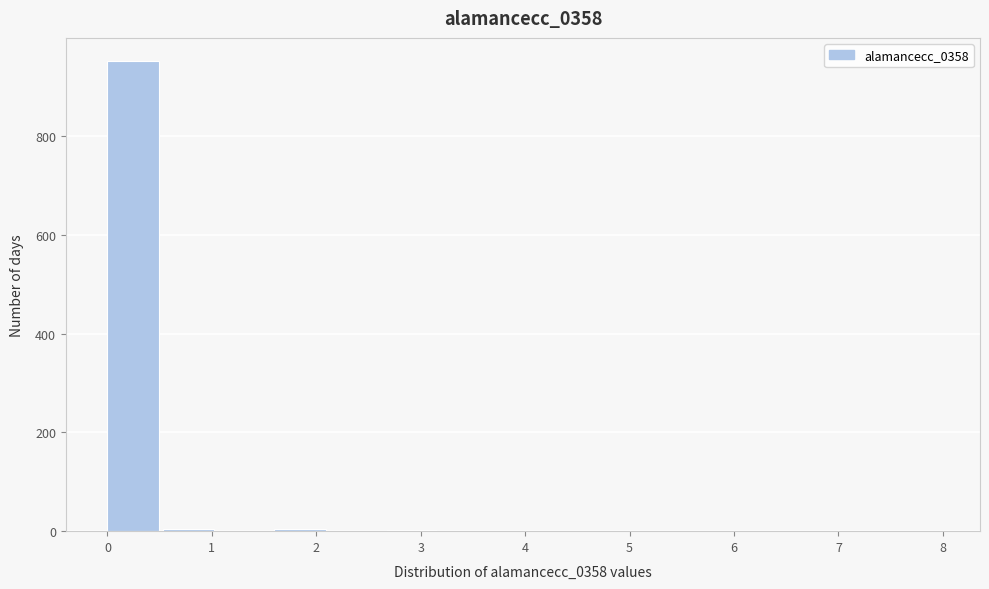

Reading left to right, list every bar in this chart as the range it spans on the x-axis followed by its height. Neither the bar edges nor the heights are printed on the chart, so give them approximately, as read against the axes.

0.0 to 0.5: 960
0.5 to 1.1: under 20
1.1 to 1.6: 0
1.6 to 2.1: under 20
2.1 to 2.7: 0
2.7 to 3.2: under 20
3.2 to 3.7: 0
3.7 to 4.3: under 20
4.3 to 4.8: 0
4.8 to 5.3: under 20
5.3 to 5.9: 0
5.9 to 6.4: under 20
6.4 to 6.9: 0
6.9 to 7.5: 0
7.5 to 8.0: under 20